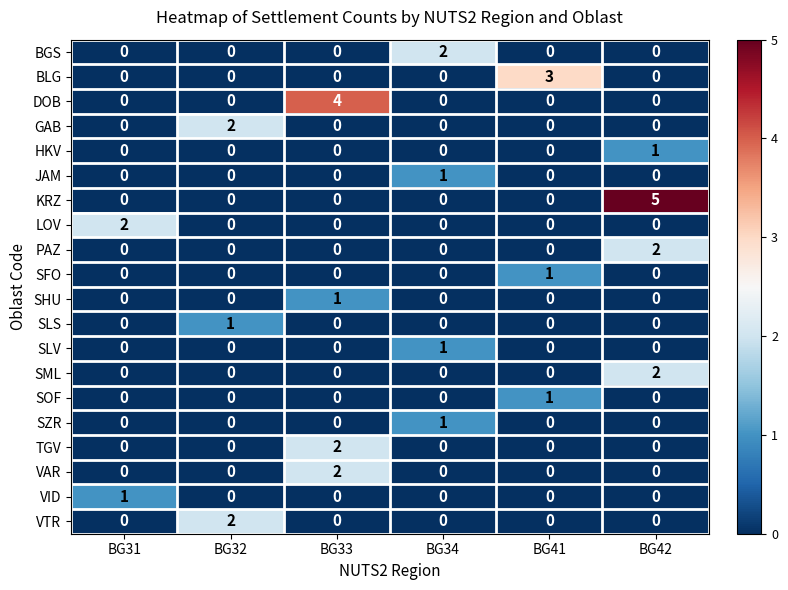

At which category does the chart reach its peak across all series?

BG42